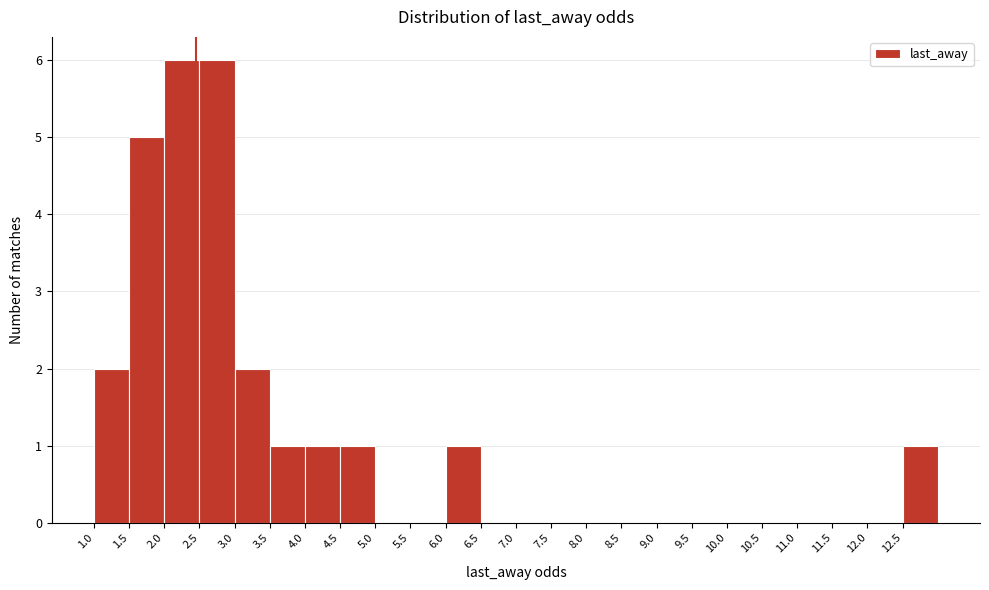

Reading left to right, list every bar in this chart as the range it spans on the x-axis followed by its height. The values are not printed on the chart, so give them approximately, as read against the axis.

1.0 to 1.5: 2
1.5 to 2.0: 5
2.0 to 2.5: 6
2.5 to 3.0: 6
3.0 to 3.5: 2
3.5 to 4.0: 1
4.0 to 4.5: 1
4.5 to 5.0: 1
5.0 to 5.5: 0
5.5 to 6.0: 0
6.0 to 6.5: 1
6.5 to 7.0: 0
7.0 to 7.5: 0
7.5 to 8.0: 0
8.0 to 8.5: 0
8.5 to 9.0: 0
9.0 to 9.5: 0
9.5 to 10.0: 0
10.0 to 10.5: 0
10.5 to 11.0: 0
11.0 to 11.5: 0
11.5 to 12.0: 0
12.0 to 12.5: 0
12.5 to 13.0: 1